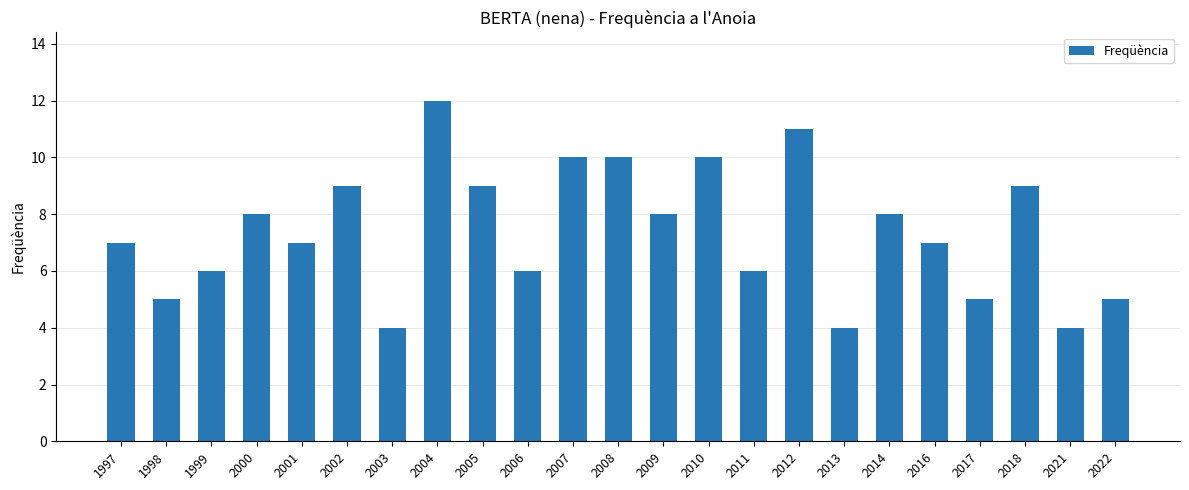

Which has a higher value, 2010 or 2014?

2010